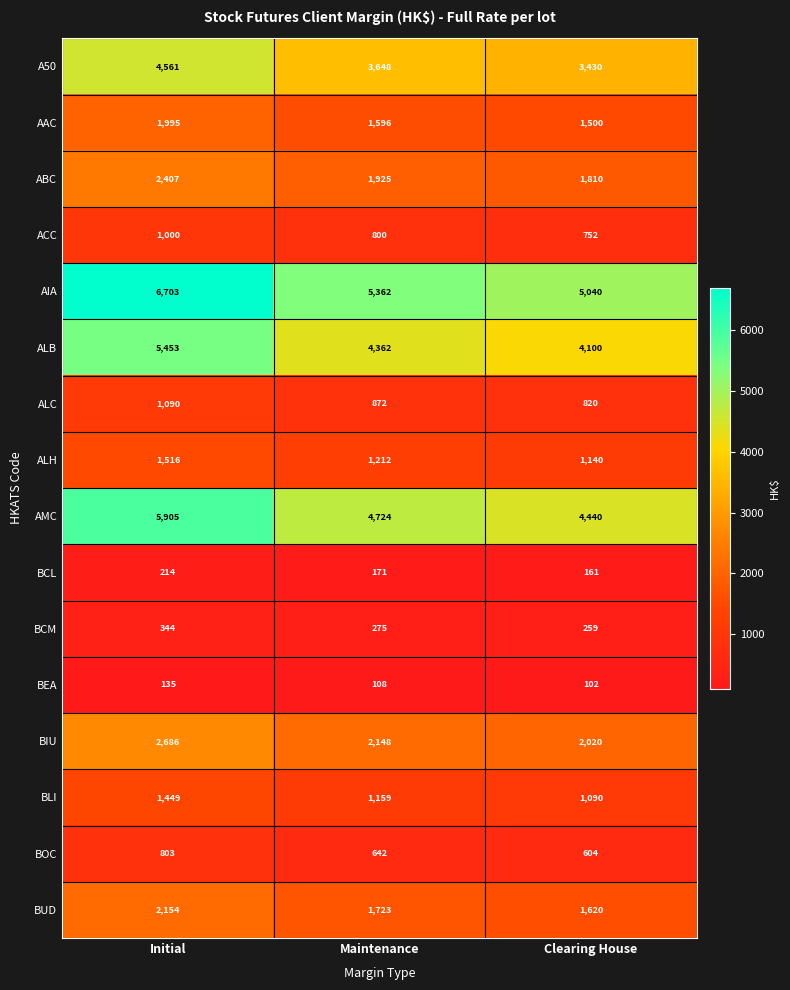

Where is BIU nearest to the value 2353?

Maintenance